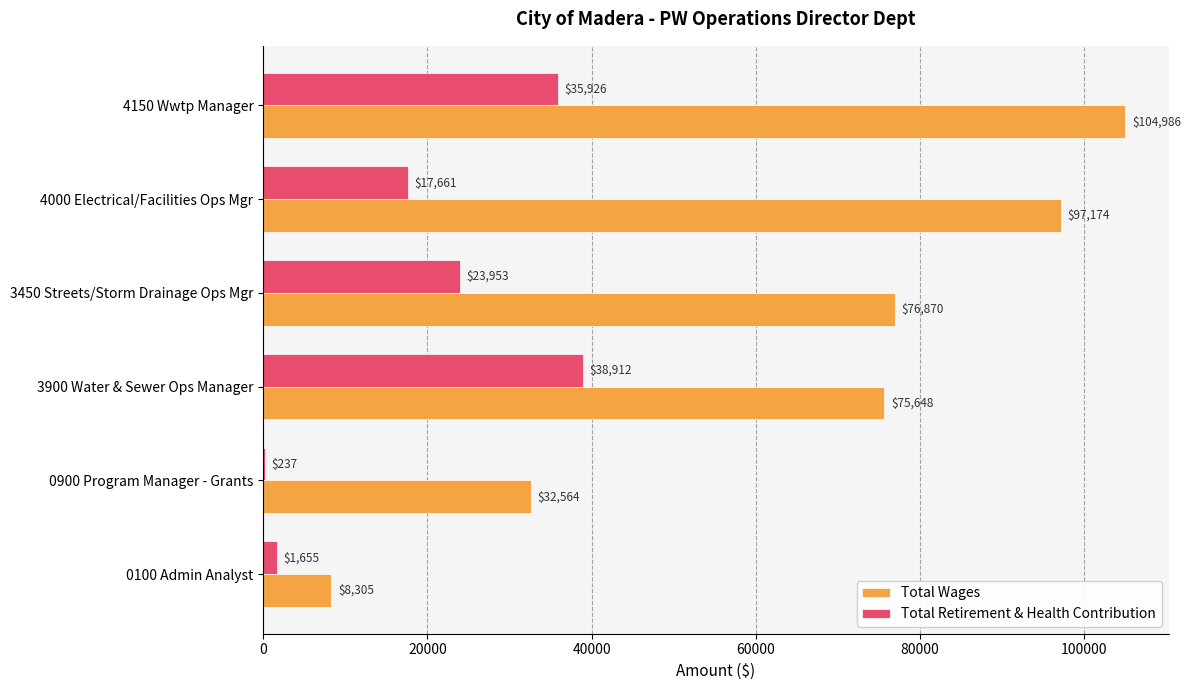

What value does the Total Wages series have at 3900 Water & Sewer Ops Manager, to the nearest 10?

75650